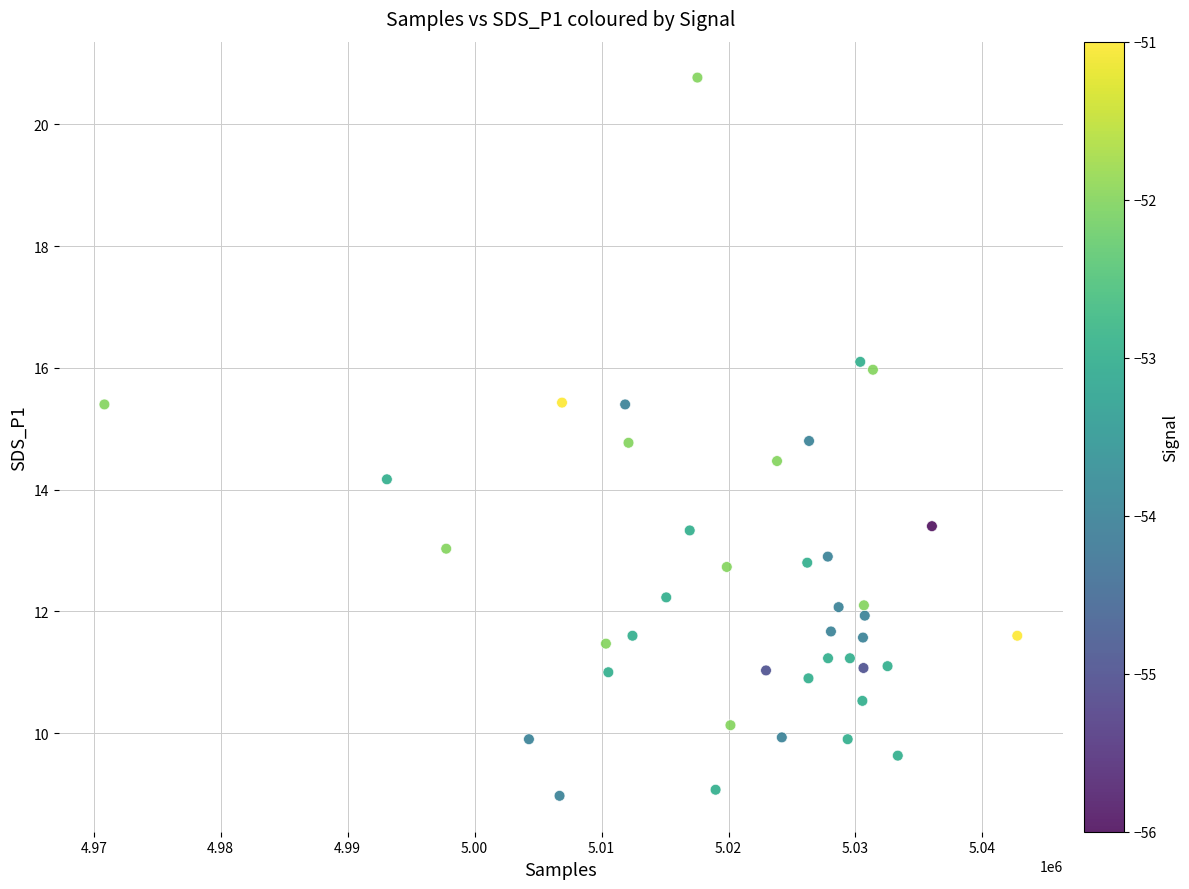

What Y value in the scatter plot is closest to 14?

14.2